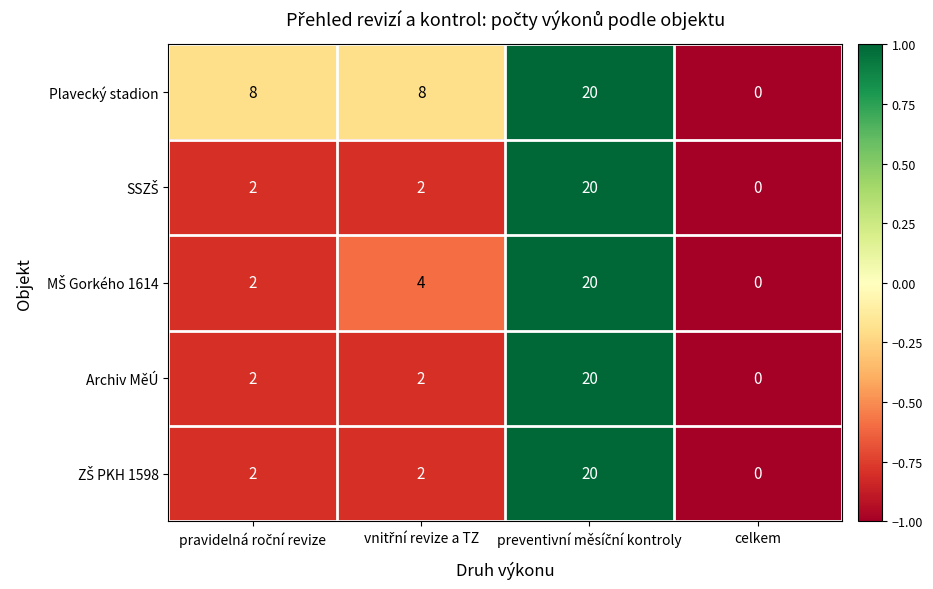

How many data points does each series have?

4